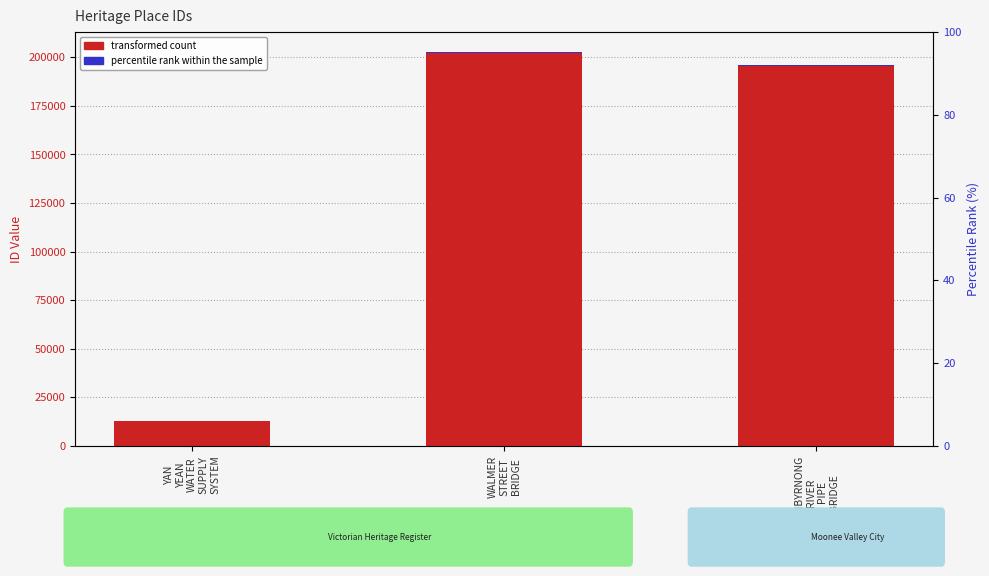

Which series changed the most between YAN
YEAN
WATER
SUPPLY
SYSTEM and MARIBYRNONG
RIVER
PIPE
BRIDGE?

ID (transformed count)